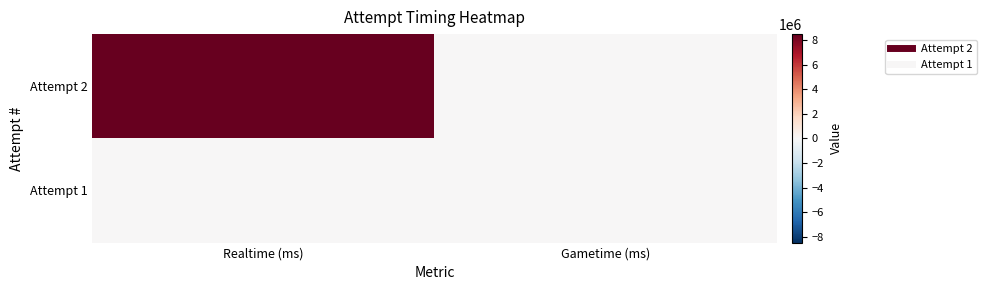

List the series in order of their overall mean, highest first.

Attempt 2, Attempt 1